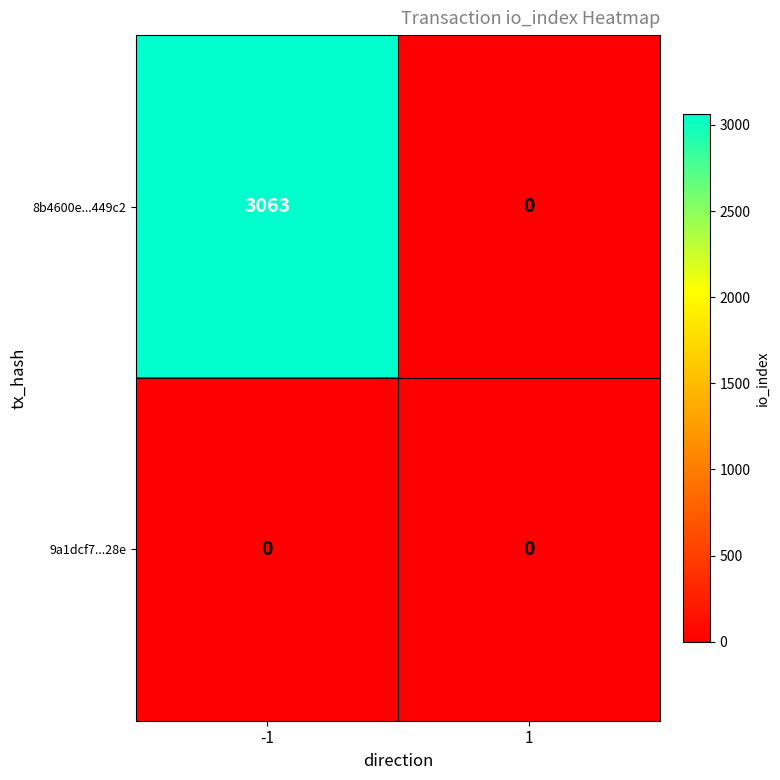

At which category is the sum across all series the highest?

-1